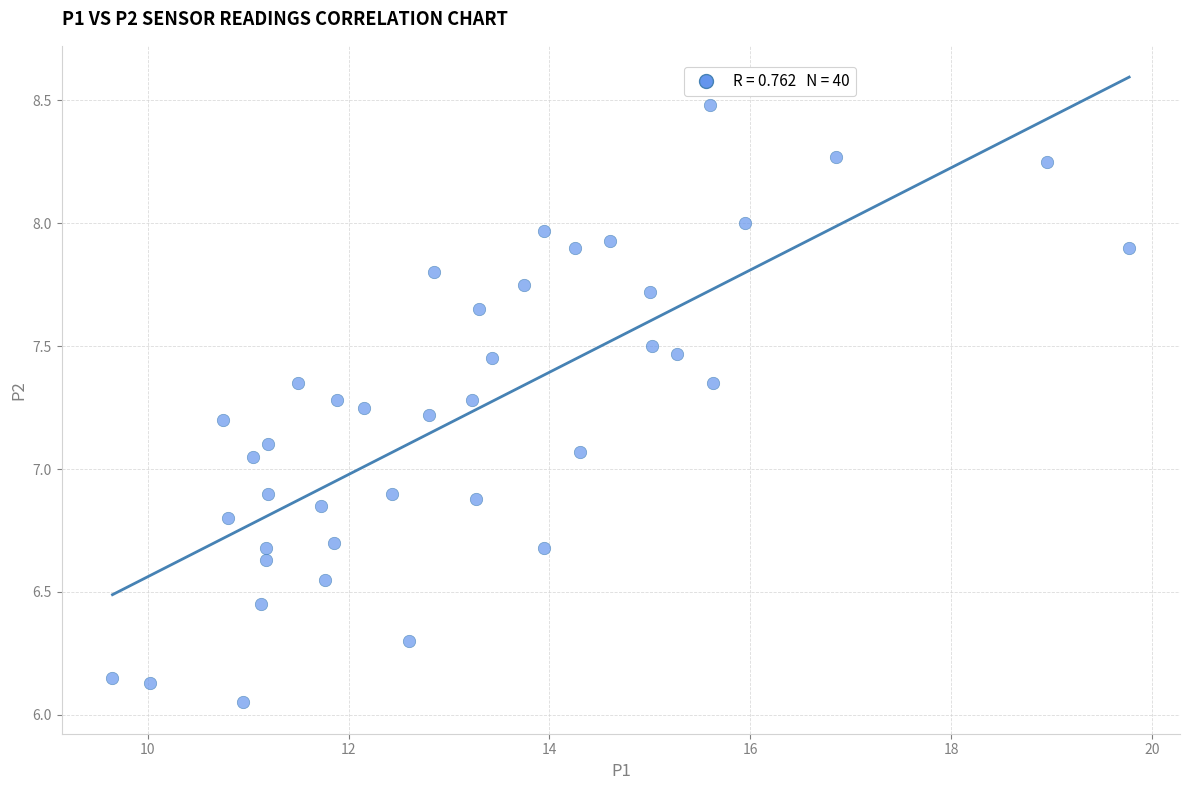

What is the range of Y values (max minus min)?

2.4